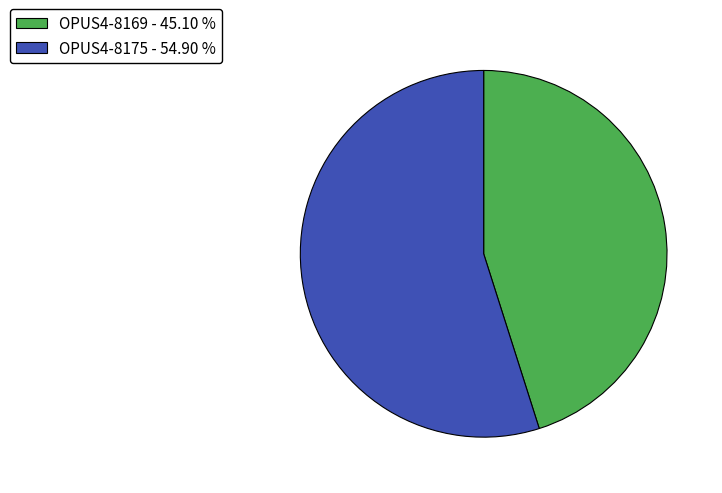

Count the number of slices in the pie.

2